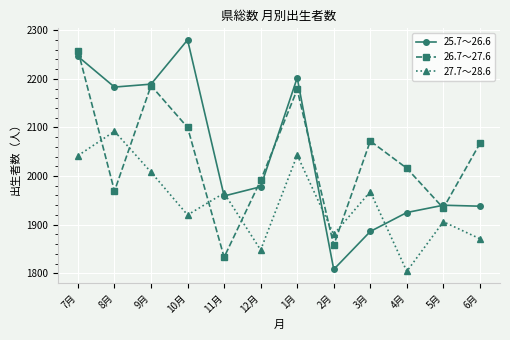

Which series changed the most between 7月 and 2月?

25.7～26.6